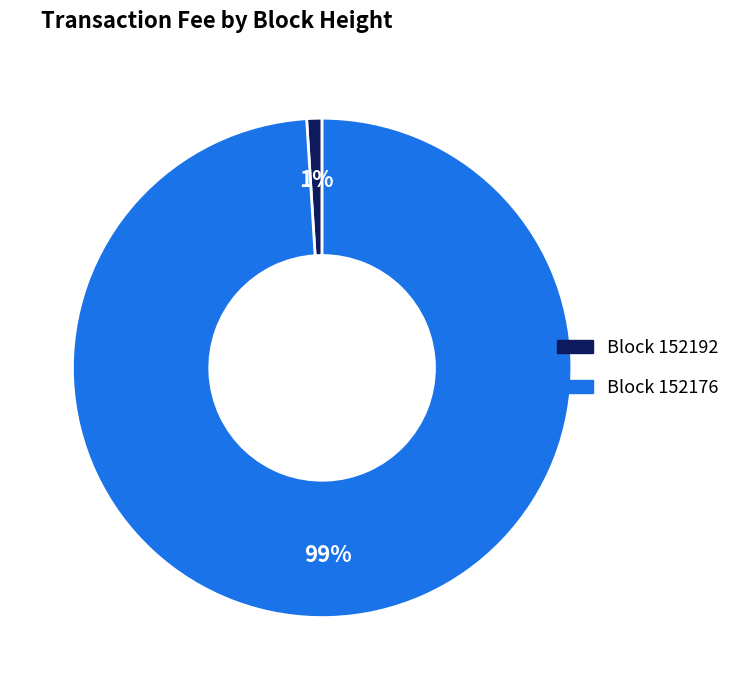

To the nearest percent, what is the difference between the largest and smallest slice percentages?

98%